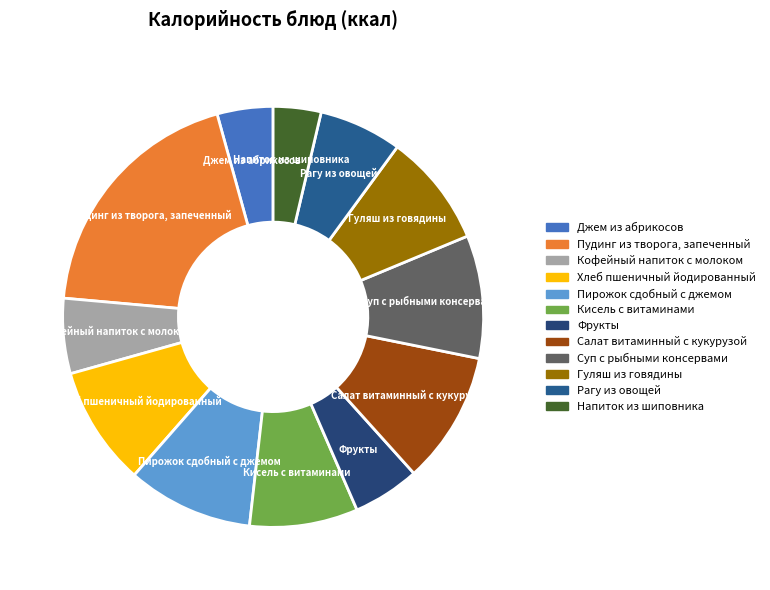

The Кисель с витаминами slice represents 21% of the pie. True or false?

False